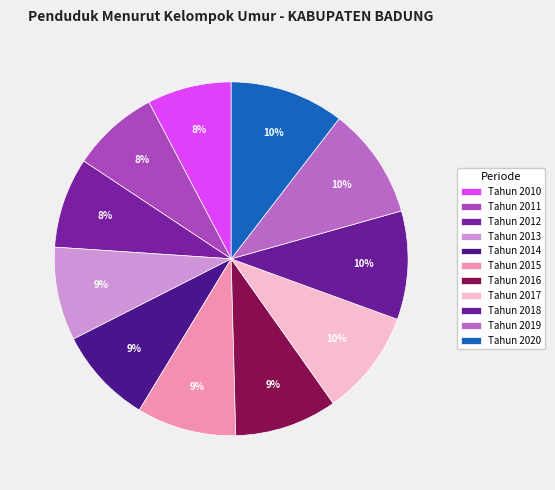

Which slice is the smallest?

Tahun 2010